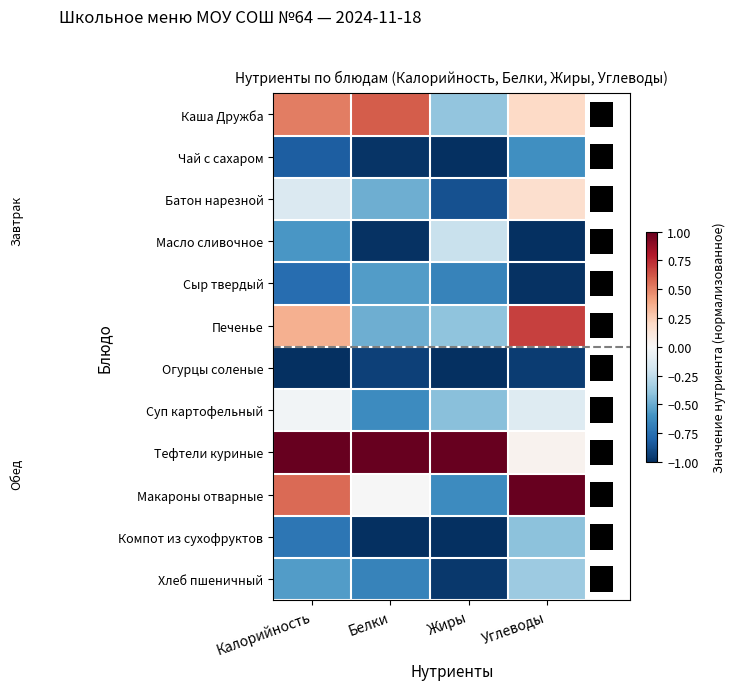

Between Жиры and Углеводы, which series saw the biggest shift?

Макароны отварные